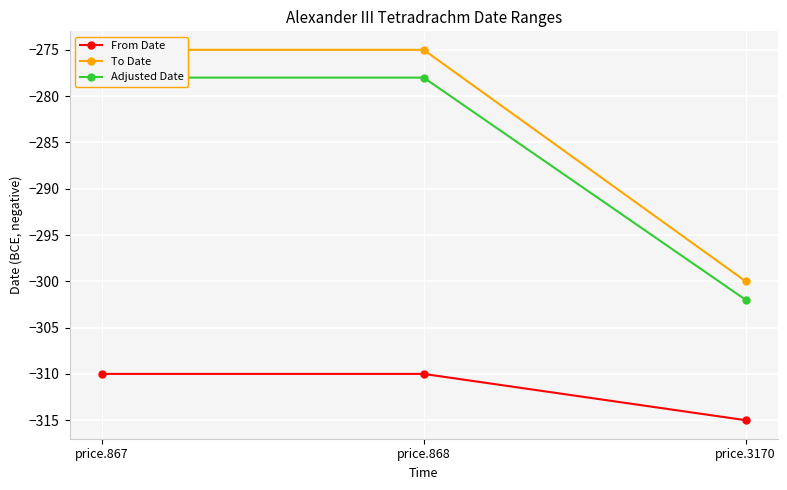

Which series has the largest total across all categories?

To Date